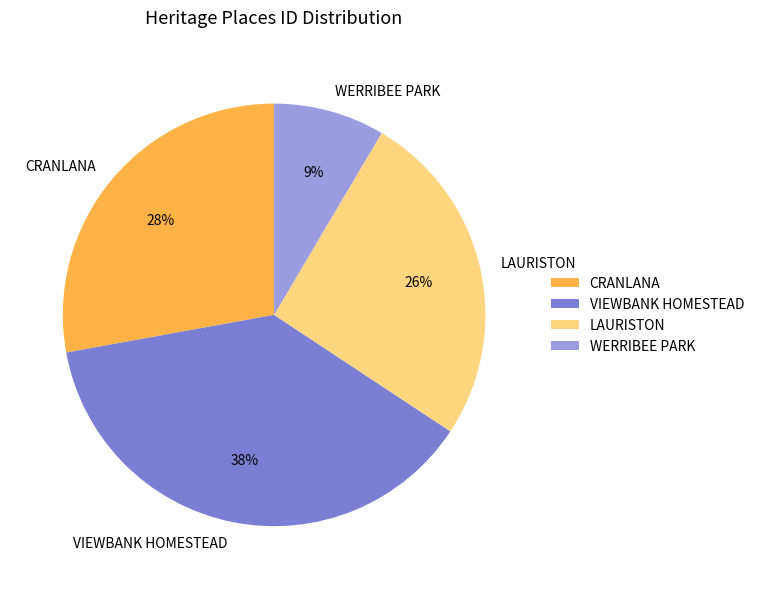

What is the smallest slice in the pie chart?

WERRIBEE PARK